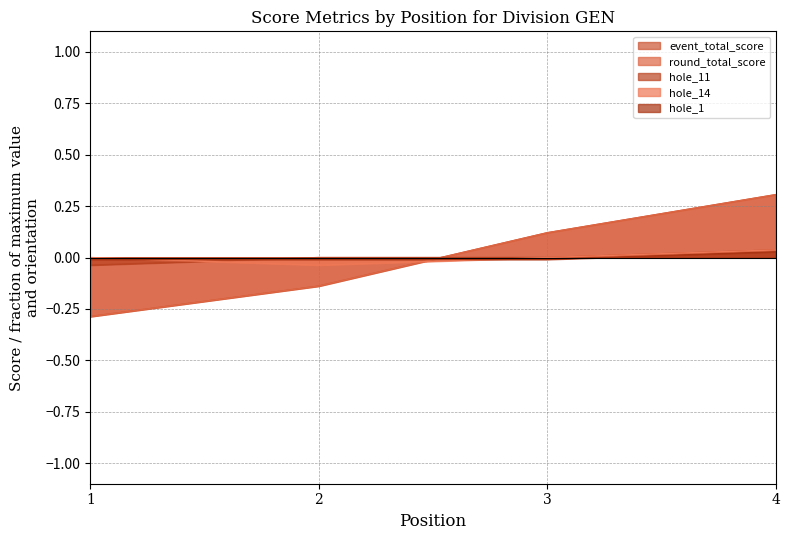

Which category has the lowest value in the event_total_score series?

1